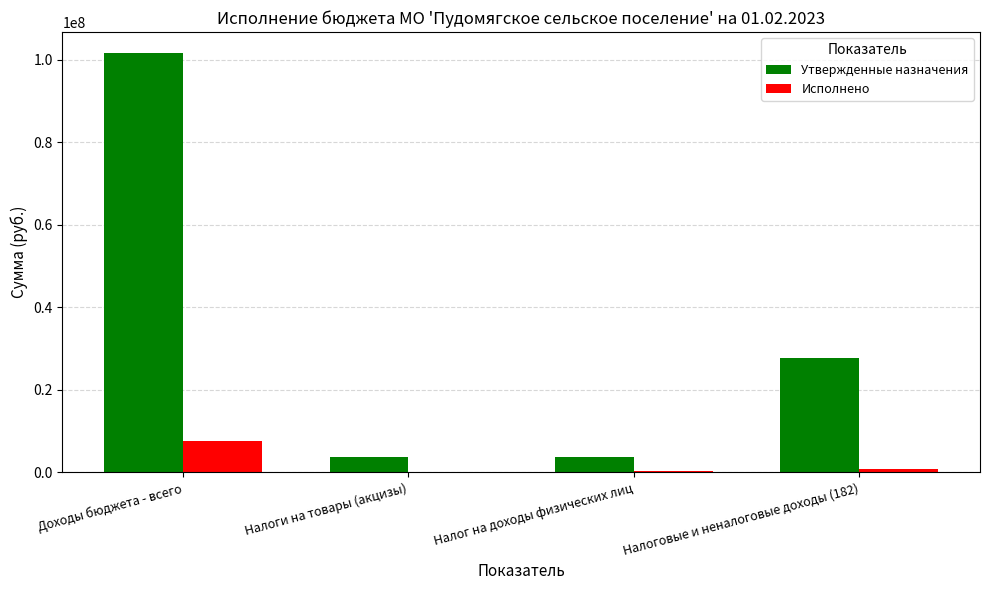

The Утвержденные назначения series shows 101593167.7 at Доходы бюджета - всего. True or false?

True